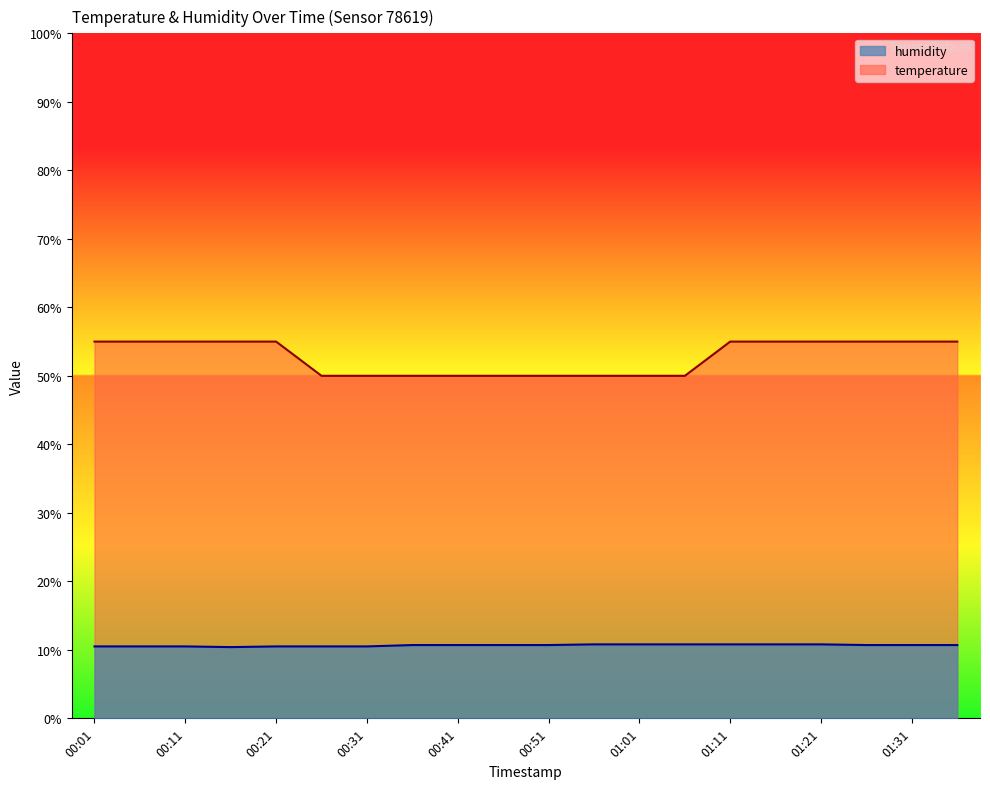

What is the sum of the humidity values at 00:11 and 00:36?

21.2